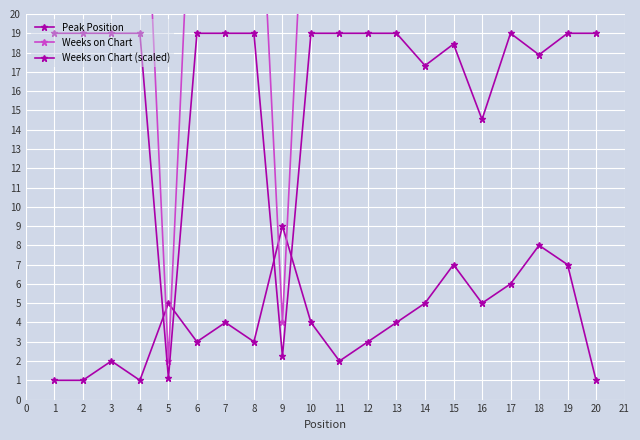

What are all the series names shown in the legend?

Peak Position, Weeks on Chart, Weeks on Chart (scaled)